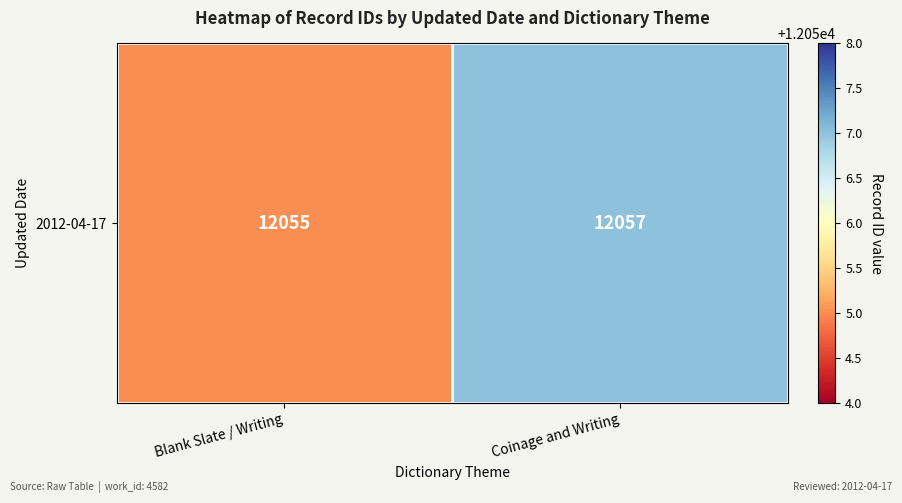

List the labels in order of value, smallest first.

Blank Slate / Writing, Coinage and Writing